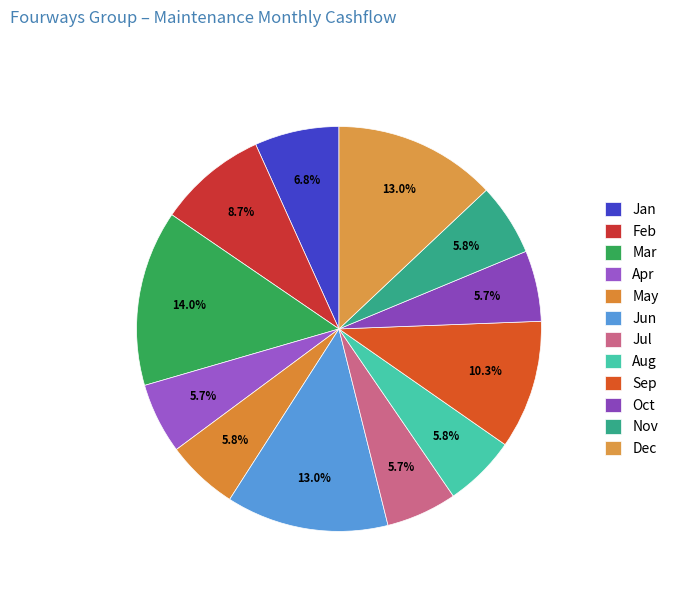

Rank the categories by value from highest to lowest.

Mar, Jun, Dec, Sep, Feb, Jan, May, Aug, Nov, Apr, Jul, Oct